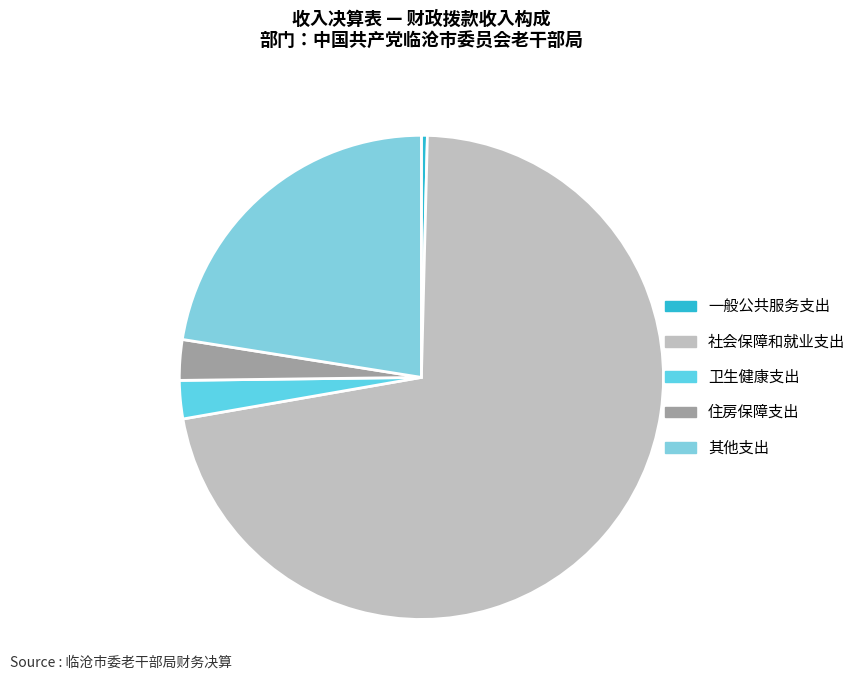

How many segments does this pie chart have?

5